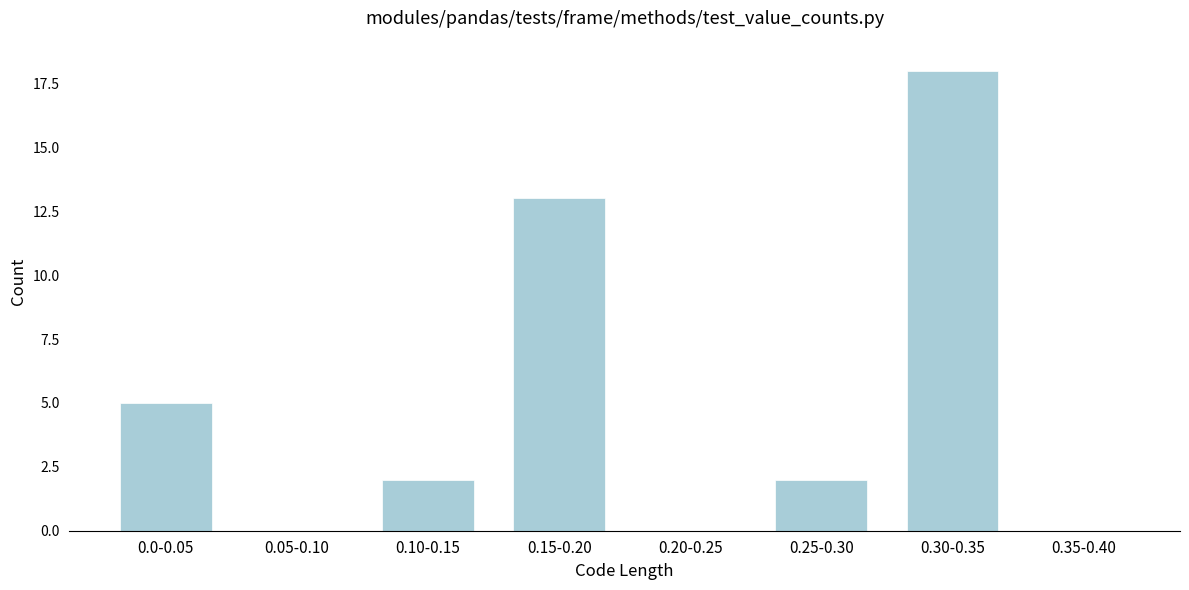

Reading right to left, transcribe all the data shown in this chart.

0.35-0.40=0	0.30-0.35=18	0.25-0.30=2	0.20-0.25=0	0.15-0.20=13	0.10-0.15=2	0.05-0.10=0	0.0-0.05=5